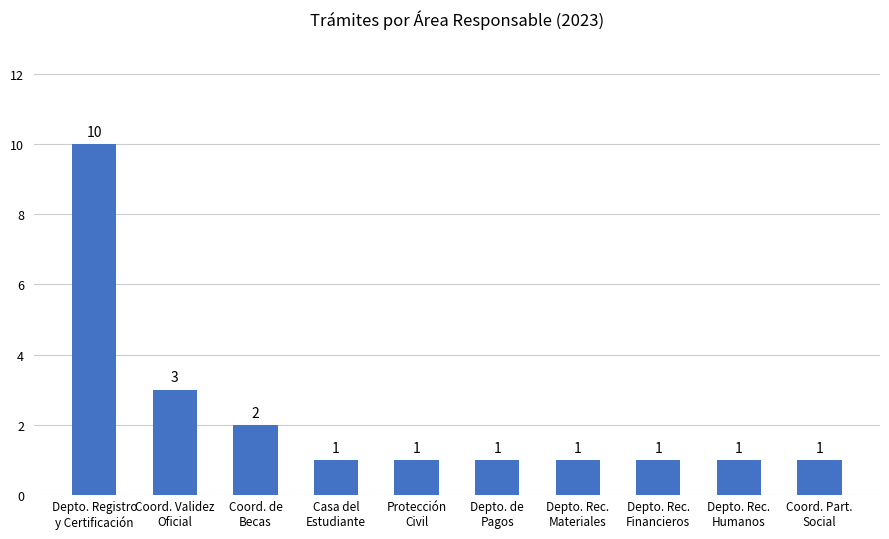

How many data points does each series have?

10